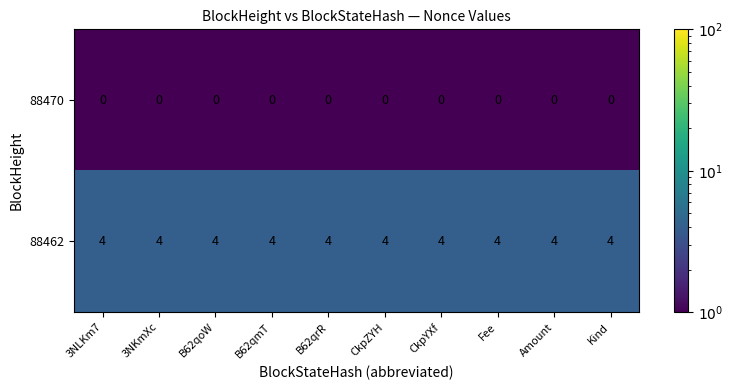

What is the difference between the highest and lowest values at 3NLKm7?

4